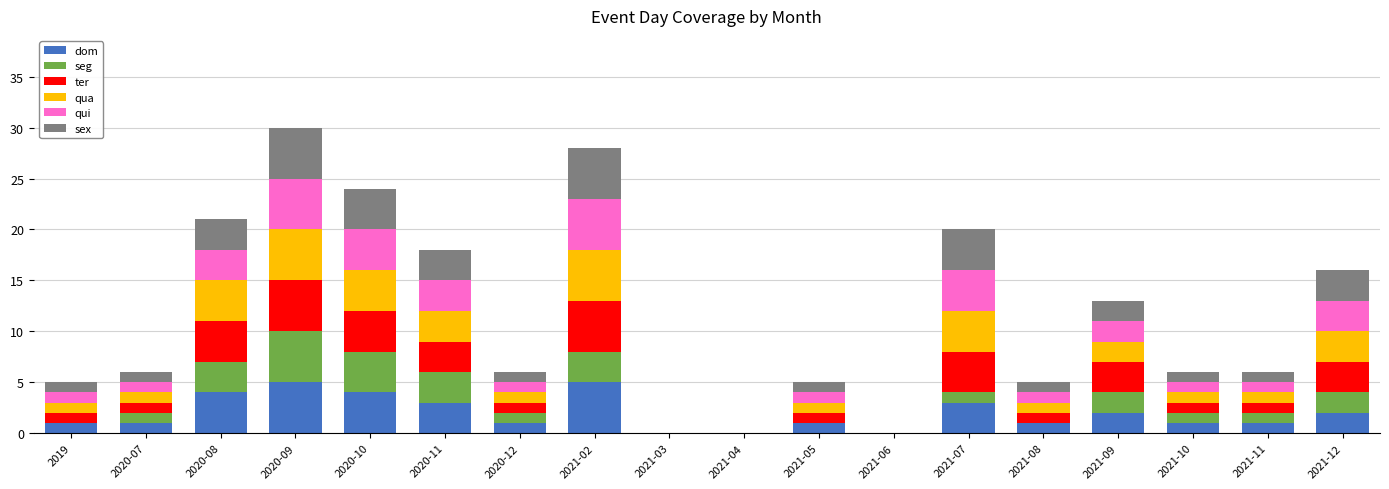

What is the total value across all series at 2020-11?

18